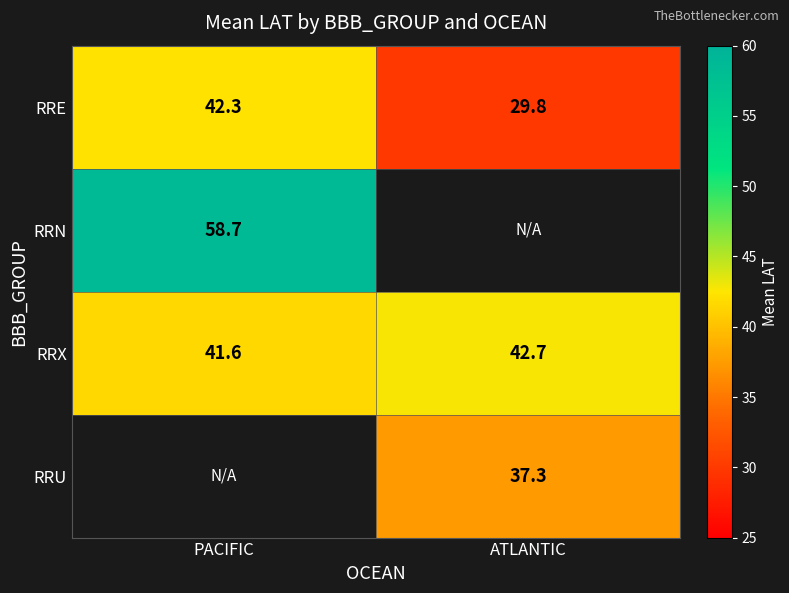

Is the value of RRX at PACIFIC greater than the value of RRN at PACIFIC?

No